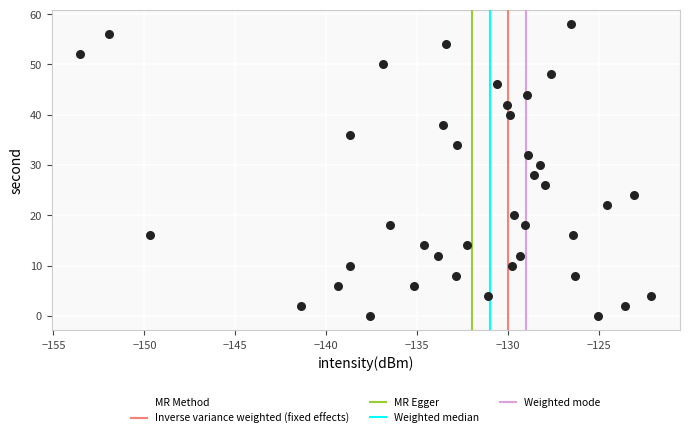

What is the range of Y values (max minus min)?

58